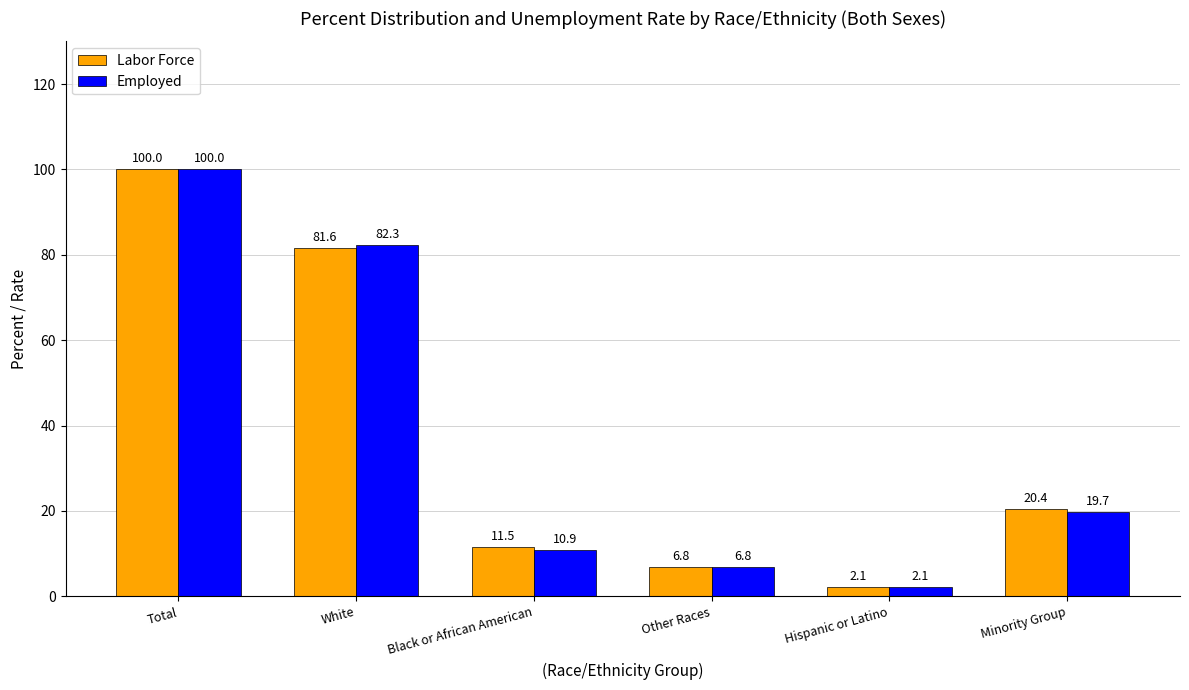

At which label does Employed first exceed 19?

Total